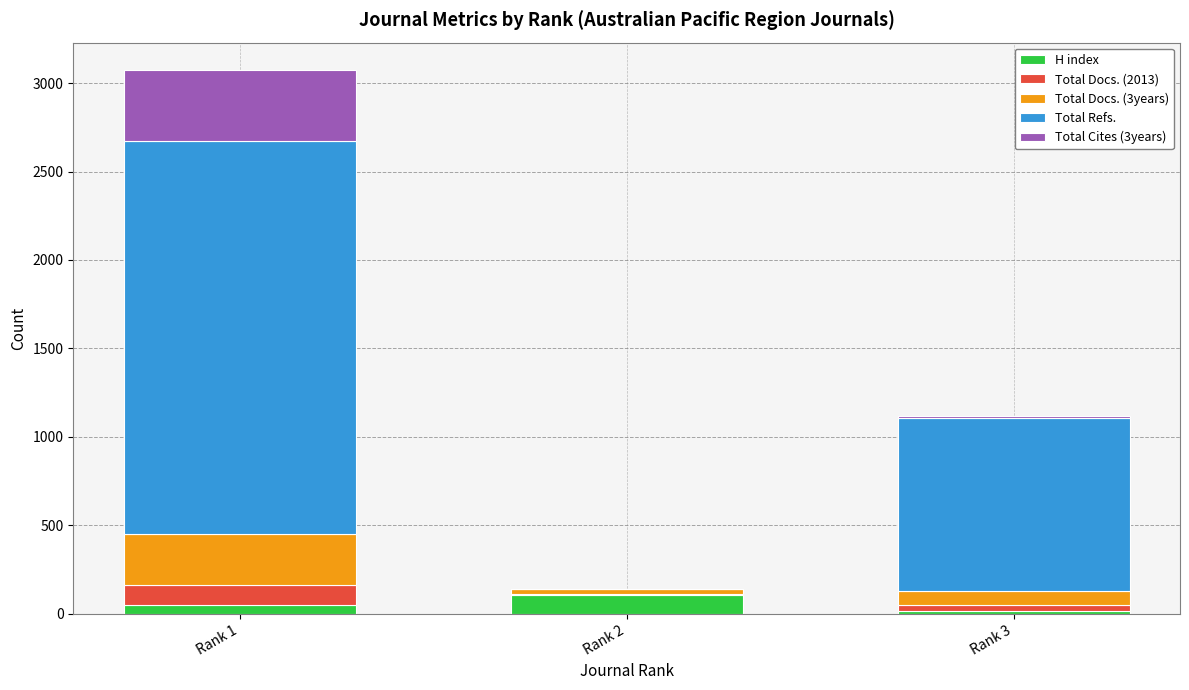

Reading left to right, transcribe the values for H index.

Rank 1=52	Rank 2=107	Rank 3=15